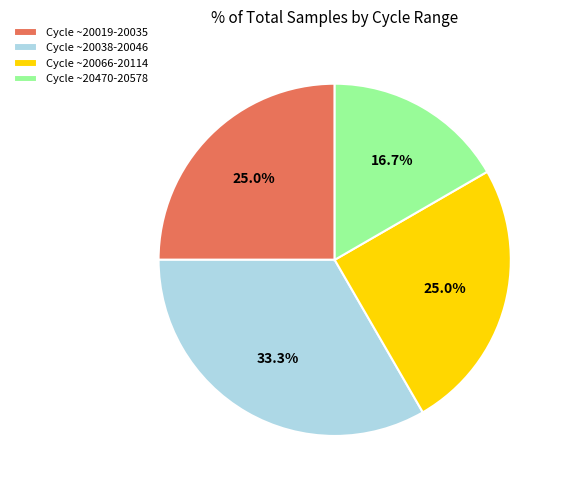

What is the ratio of the value at Cycle ~20038-20046 to the value at Cycle ~20066-20114?

1.3